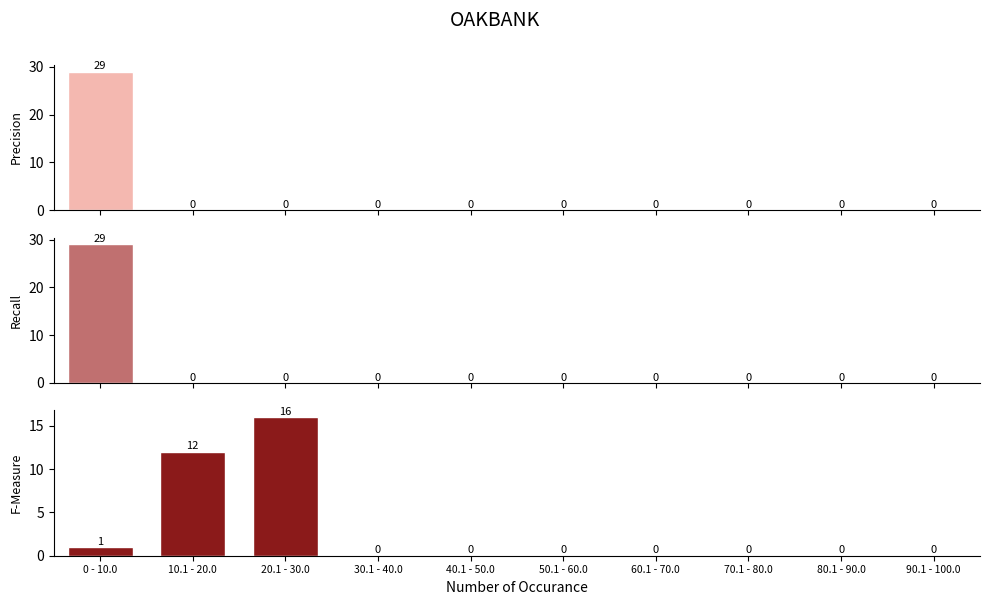

Reading right to left, transcribe all the data shown in this chart.

Precision: 90.1 - 100.0=0	80.1 - 90.0=0	70.1 - 80.0=0	60.1 - 70.0=0	50.1 - 60.0=0	40.1 - 50.0=0	30.1 - 40.0=0	20.1 - 30.0=0	10.1 - 20.0=0	0 - 10.0=29
Recall: 90.1 - 100.0=0	80.1 - 90.0=0	70.1 - 80.0=0	60.1 - 70.0=0	50.1 - 60.0=0	40.1 - 50.0=0	30.1 - 40.0=0	20.1 - 30.0=0	10.1 - 20.0=0	0 - 10.0=29
F-Measure: 90.1 - 100.0=0	80.1 - 90.0=0	70.1 - 80.0=0	60.1 - 70.0=0	50.1 - 60.0=0	40.1 - 50.0=0	30.1 - 40.0=0	20.1 - 30.0=16	10.1 - 20.0=12	0 - 10.0=1